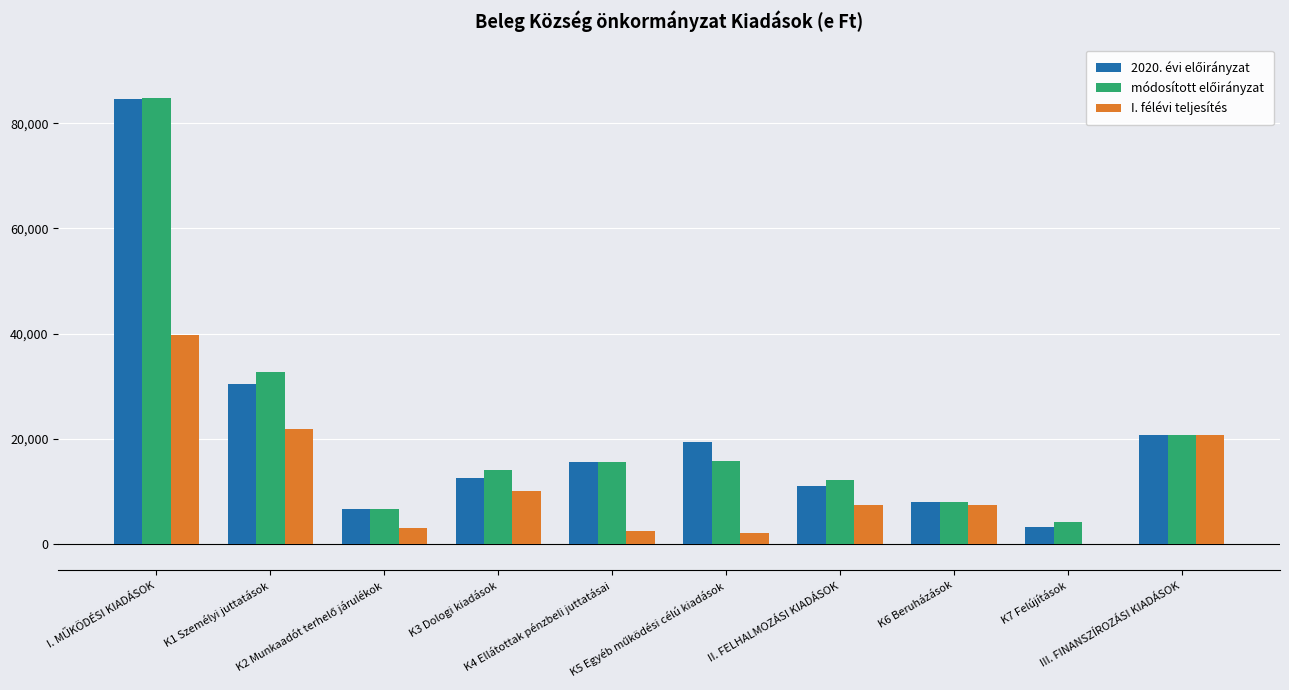

What is the greatest value displayed?

84855